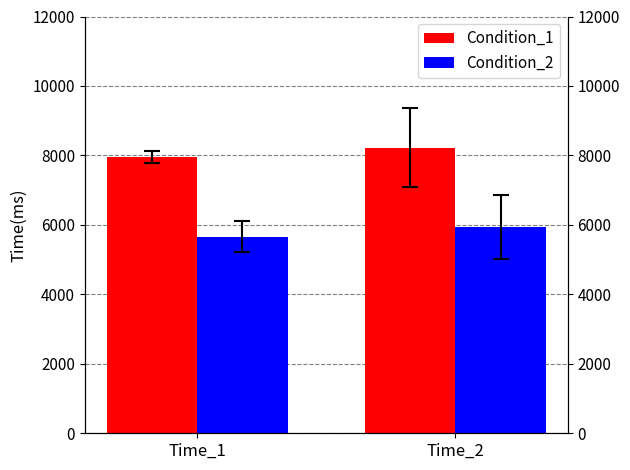

Rank the categories by Condition_1 value from lowest to highest.

Time_1, Time_2